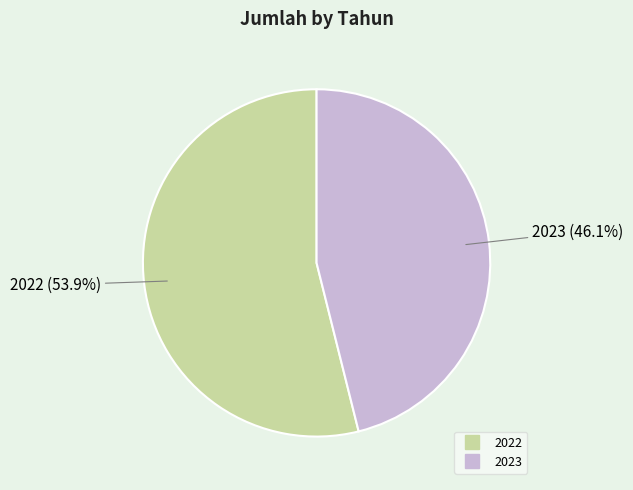

Is it true that 2022 is 64% of the pie?

False